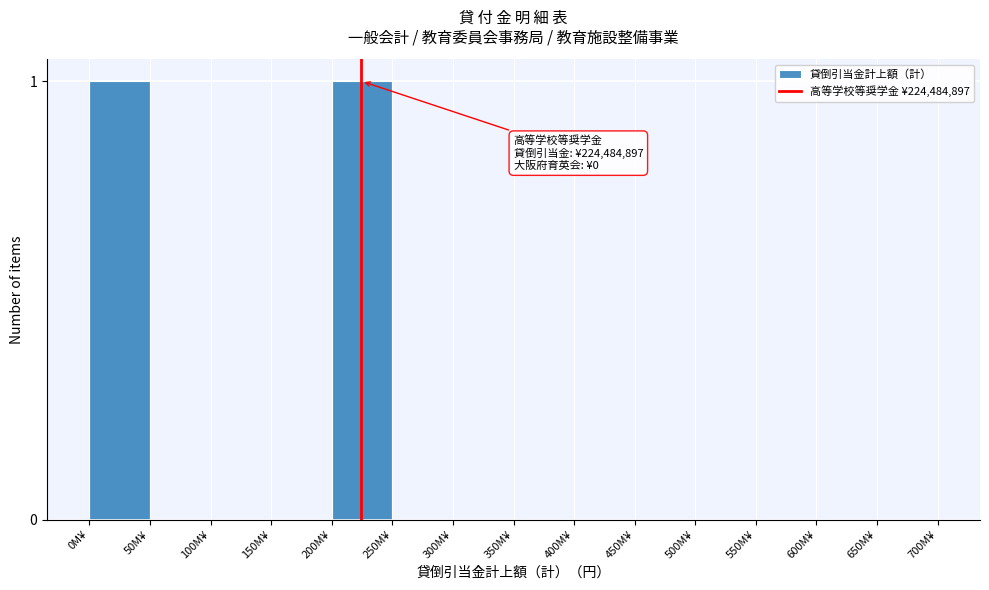

Reading left to right, extract all data points from this chart.

0M¥=1	50M¥=0	100M¥=0	150M¥=0	200M¥=1	250M¥=0	300M¥=0	350M¥=0	400M¥=0	450M¥=0	500M¥=0	550M¥=0	600M¥=0	650M¥=0